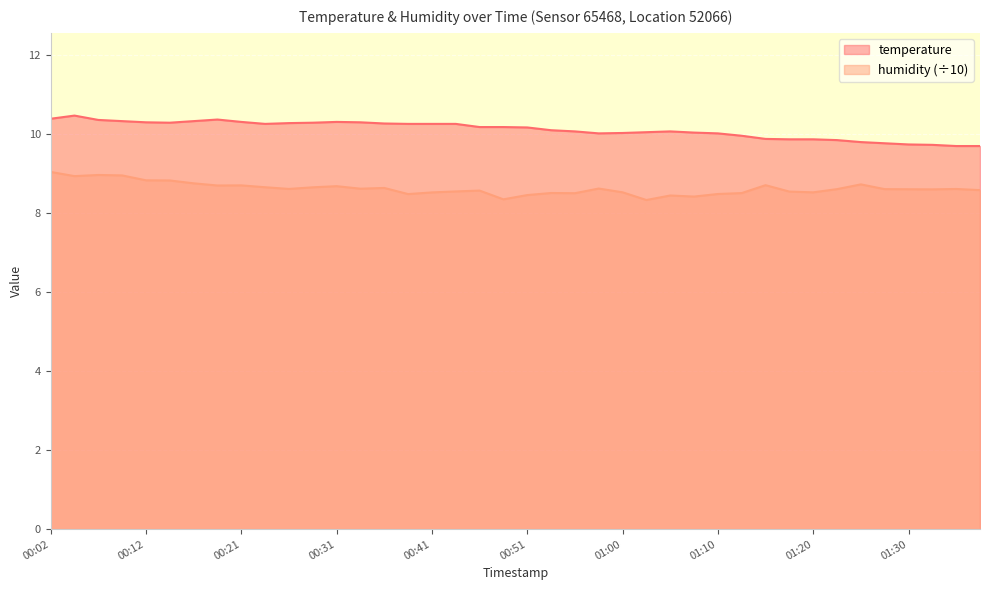

Rank the series at 00:51 from highest to lowest value.

temperature, humidity (÷10)